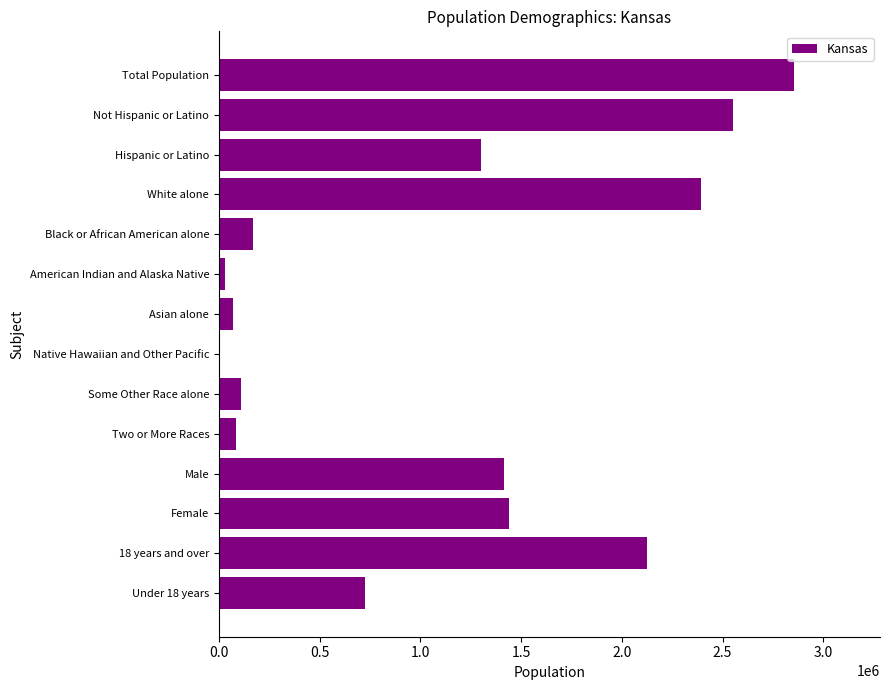

True or false: the data shows 85933 at Two or More Races.

True